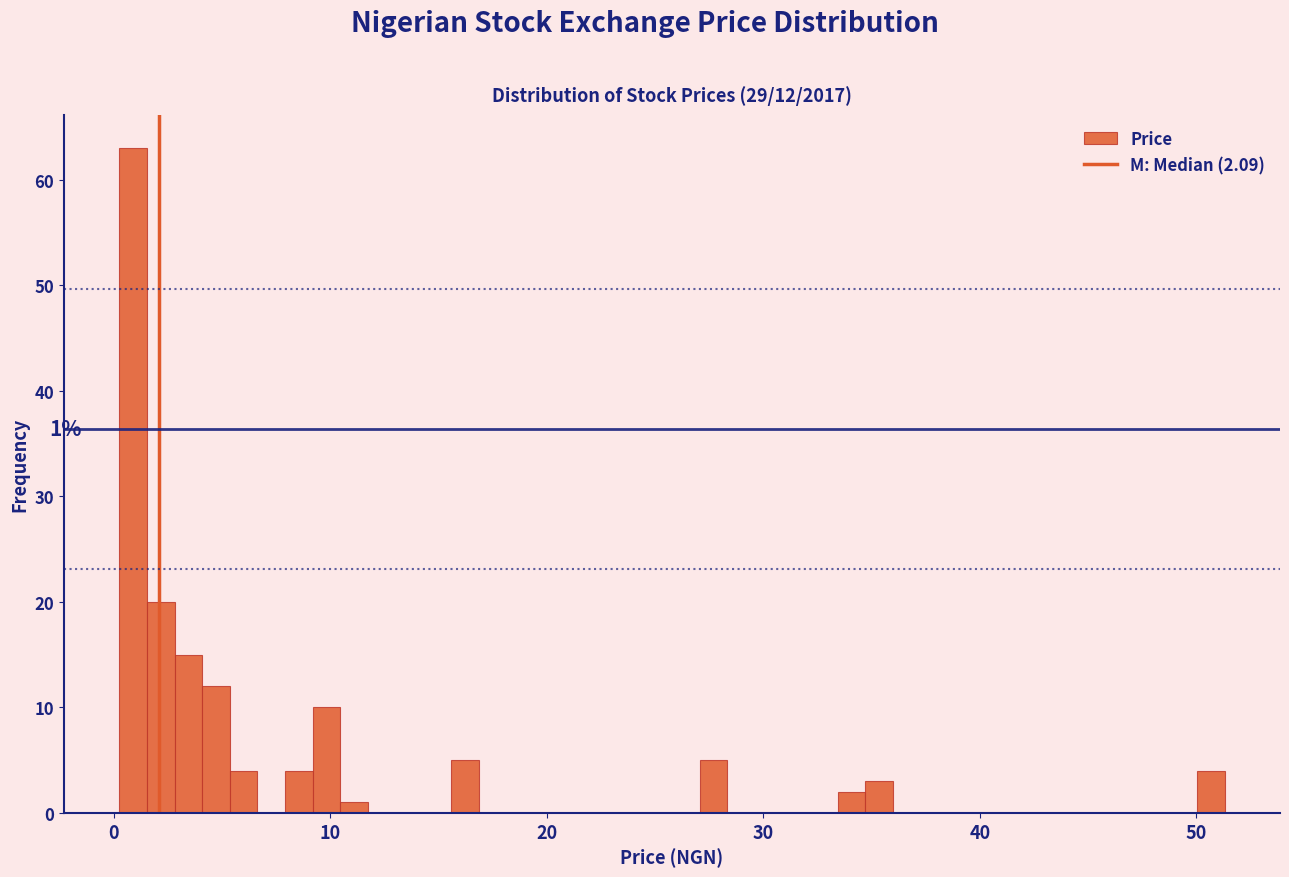

Read against the x-axis, roughly where is the centre of the tallest bar?

1